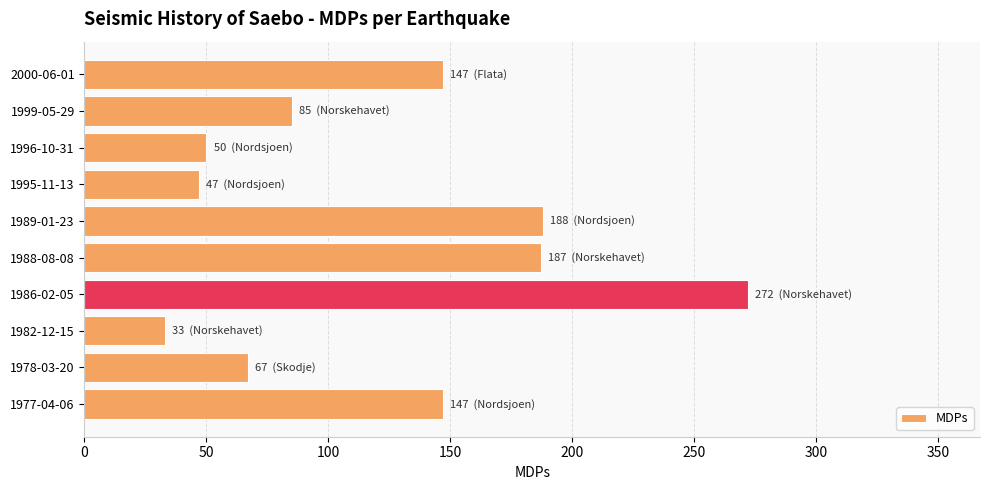

What is the difference between the maximum and minimum values?

239